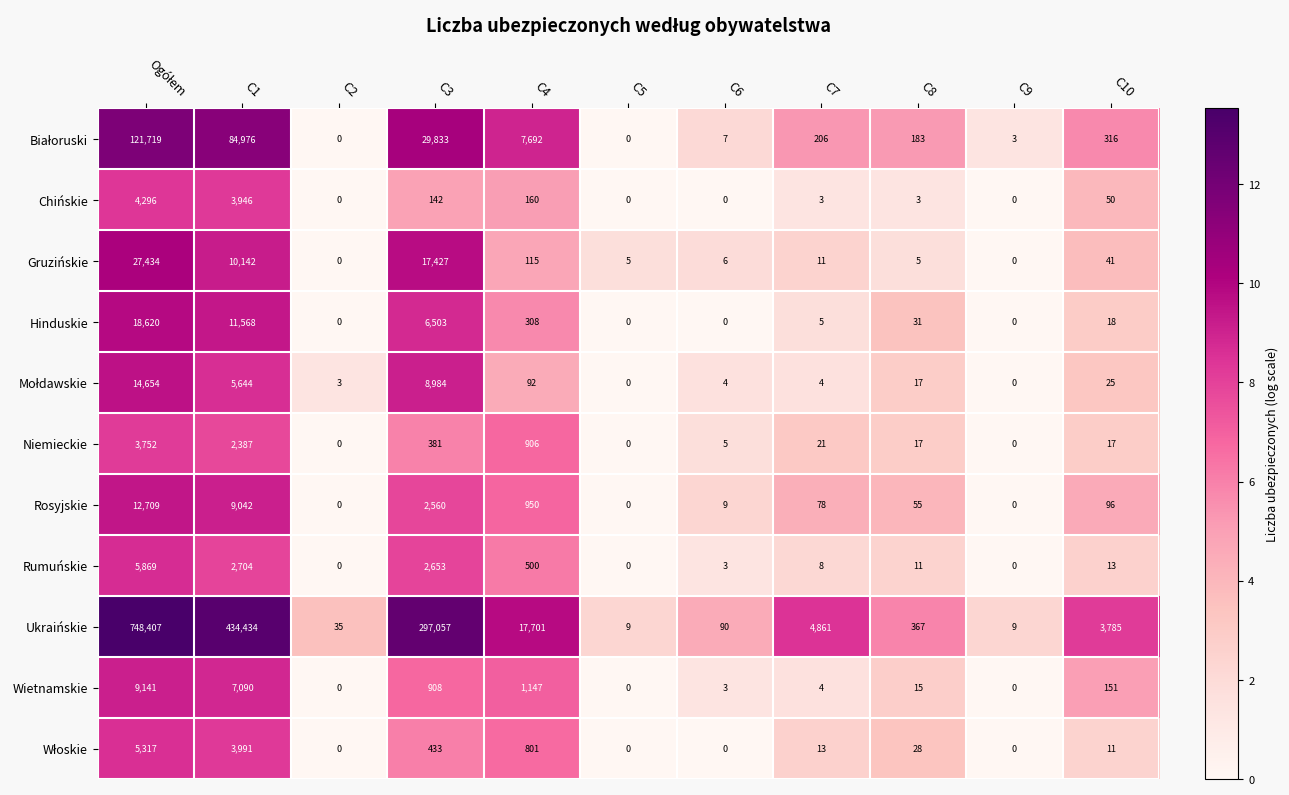

What is the greatest value displayed?

748407